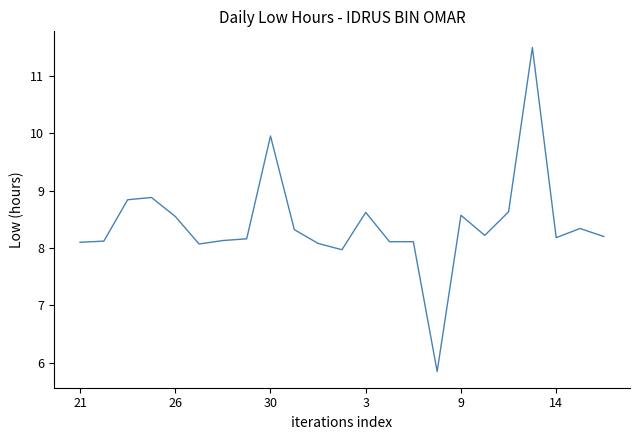

What is the difference between the maximum and minimum values?

5.6